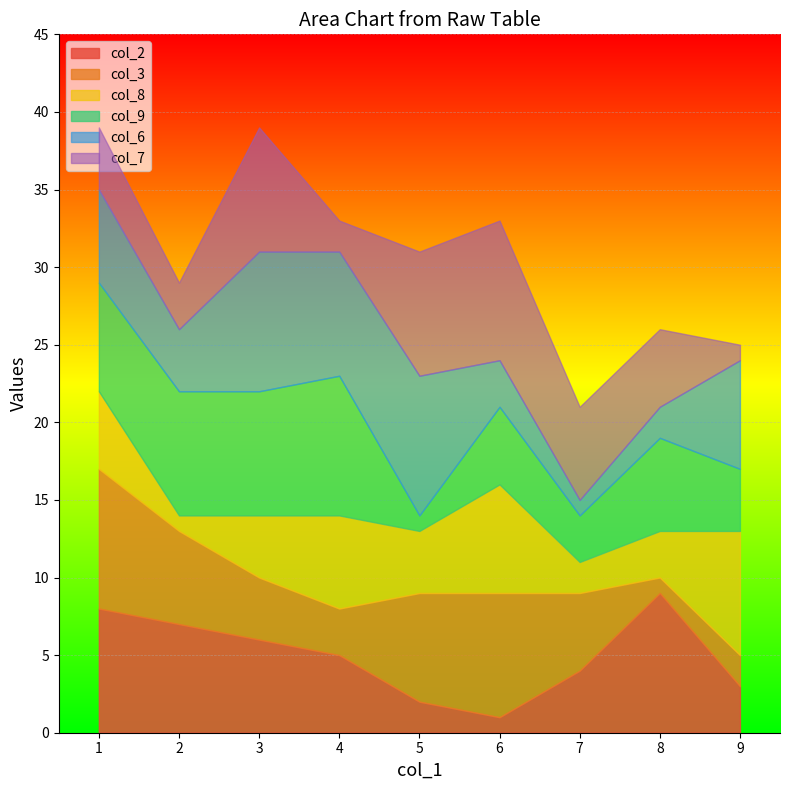

What is the sum of the col_3 values at 1 and 3?

13